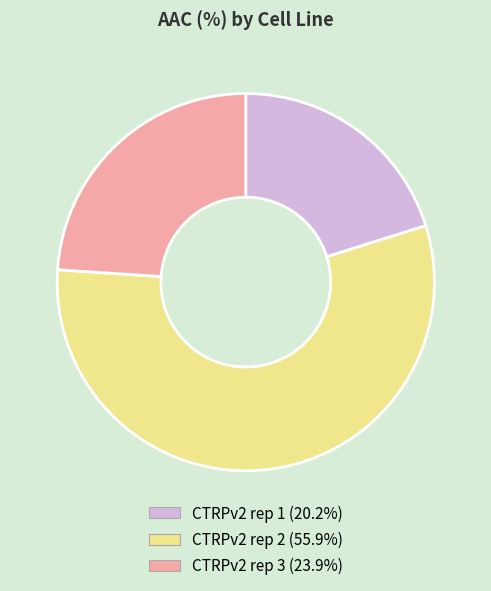

Combined, do CTRPv2 rep 3 and CTRPv2 rep 2 account for over 50%?

Yes